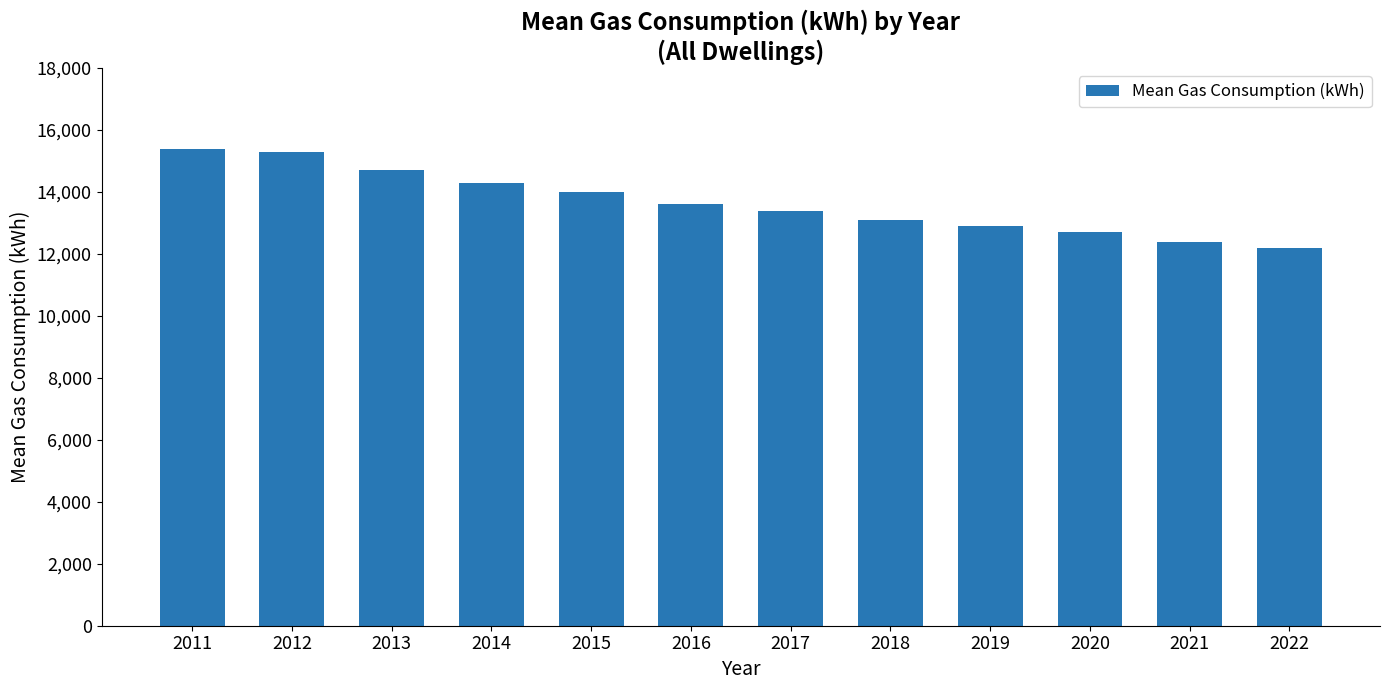

Between 2022 and 2018, which is larger?

2018